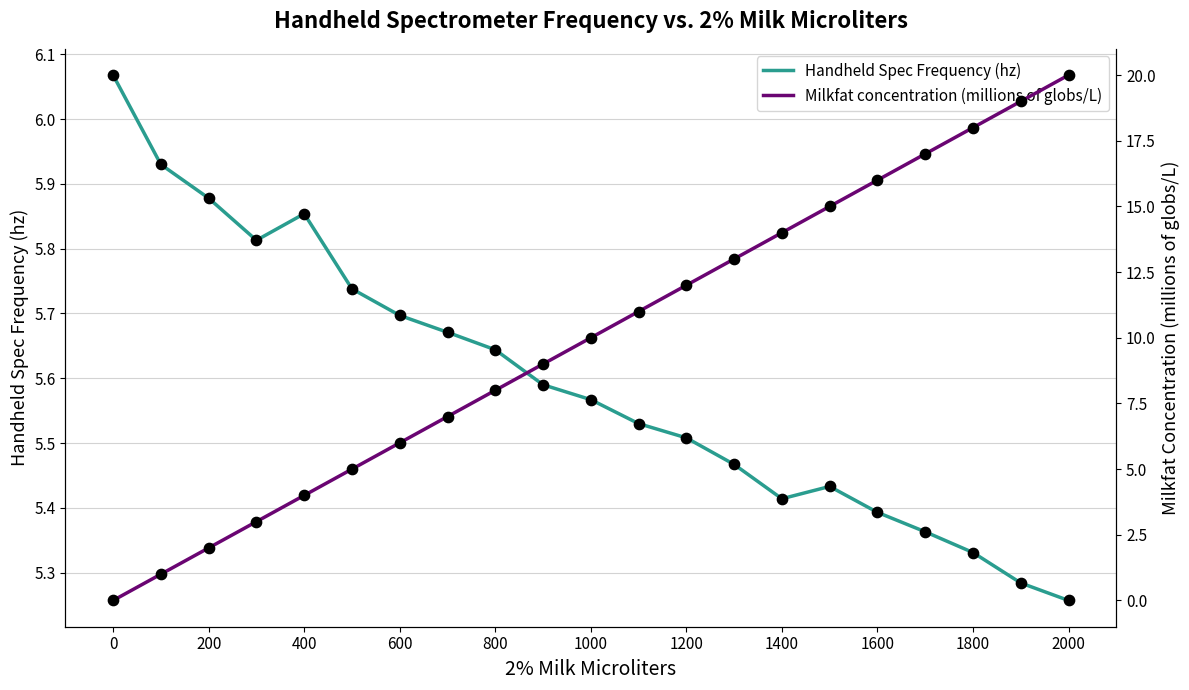

At which label is Handheld Spec Frequency (hz) closest to 5?

2000